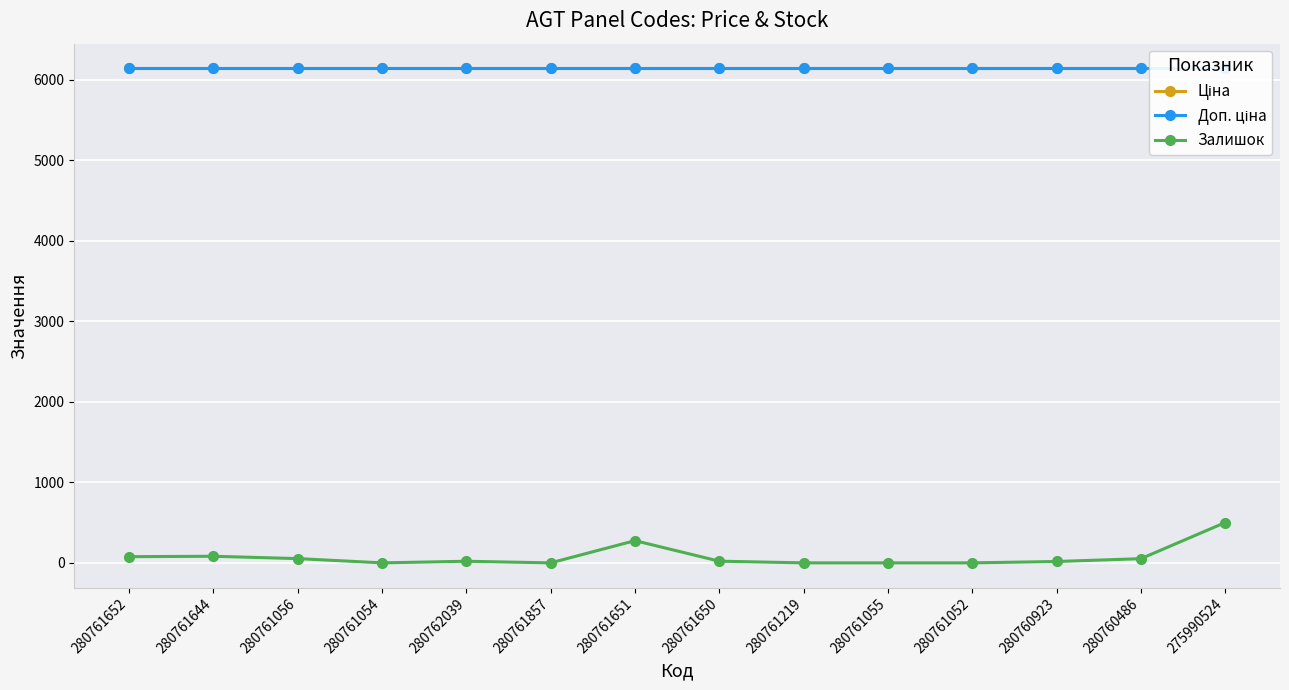

Does the chart display data point markers on the line(s)?

Yes